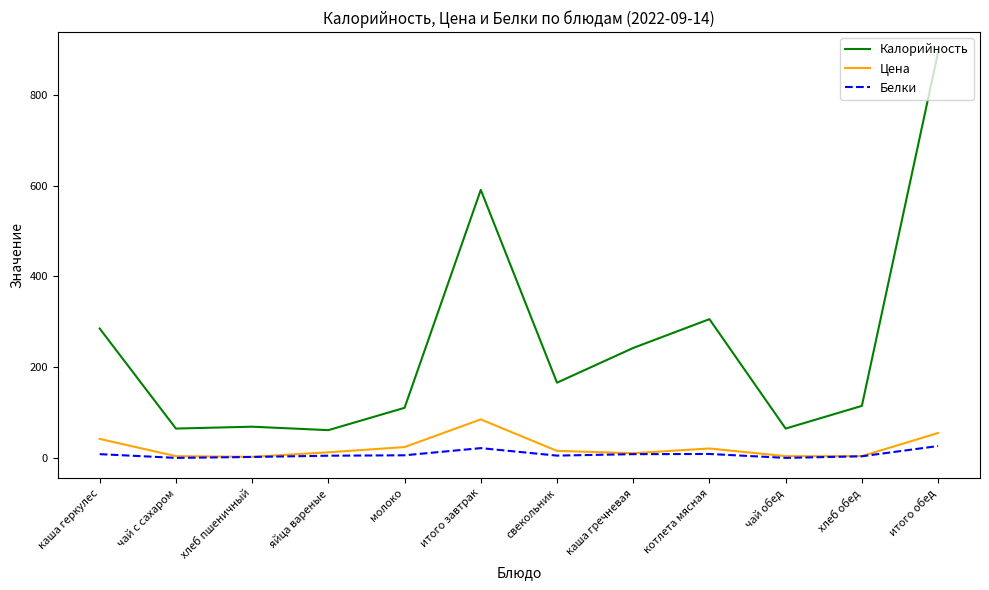

What position from the right is молоко?

8